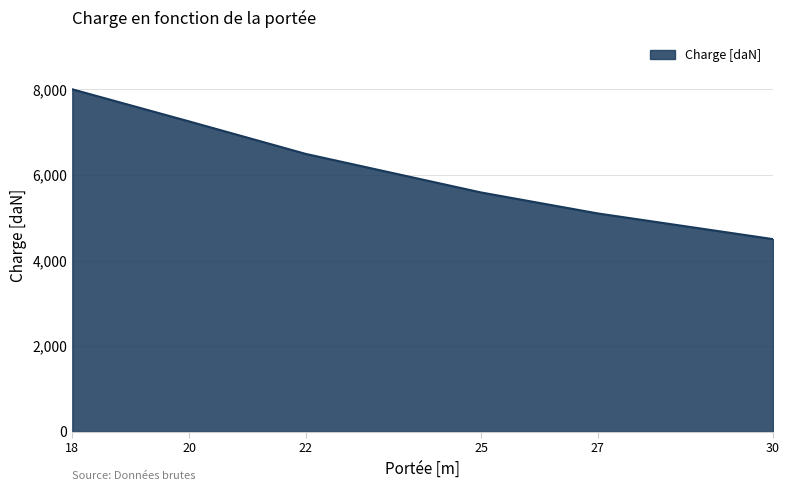

True or false: there are more than 1 points higher than both neighbors.

False